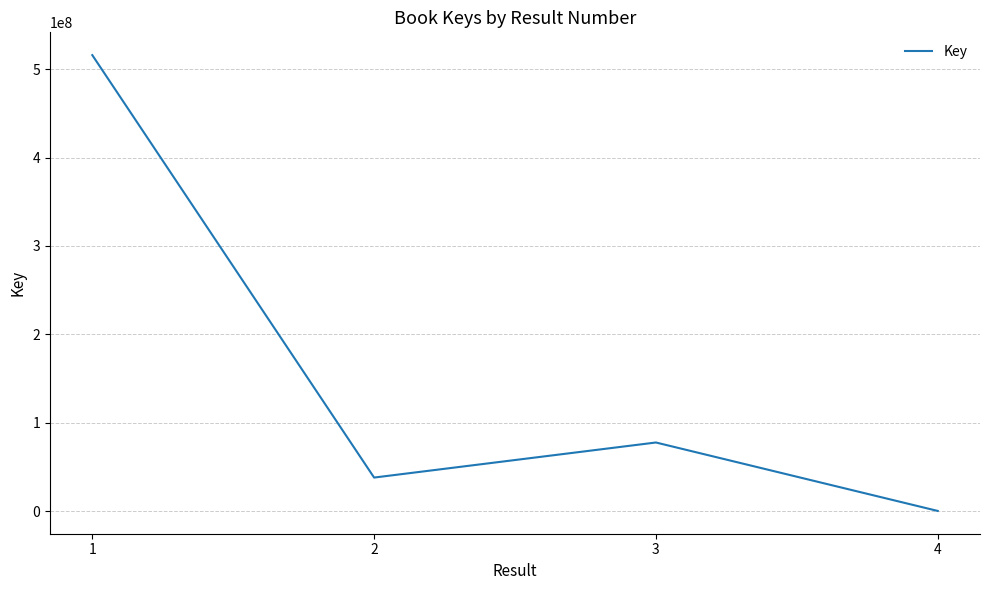

Is this an area chart (filled region under the line)?

No